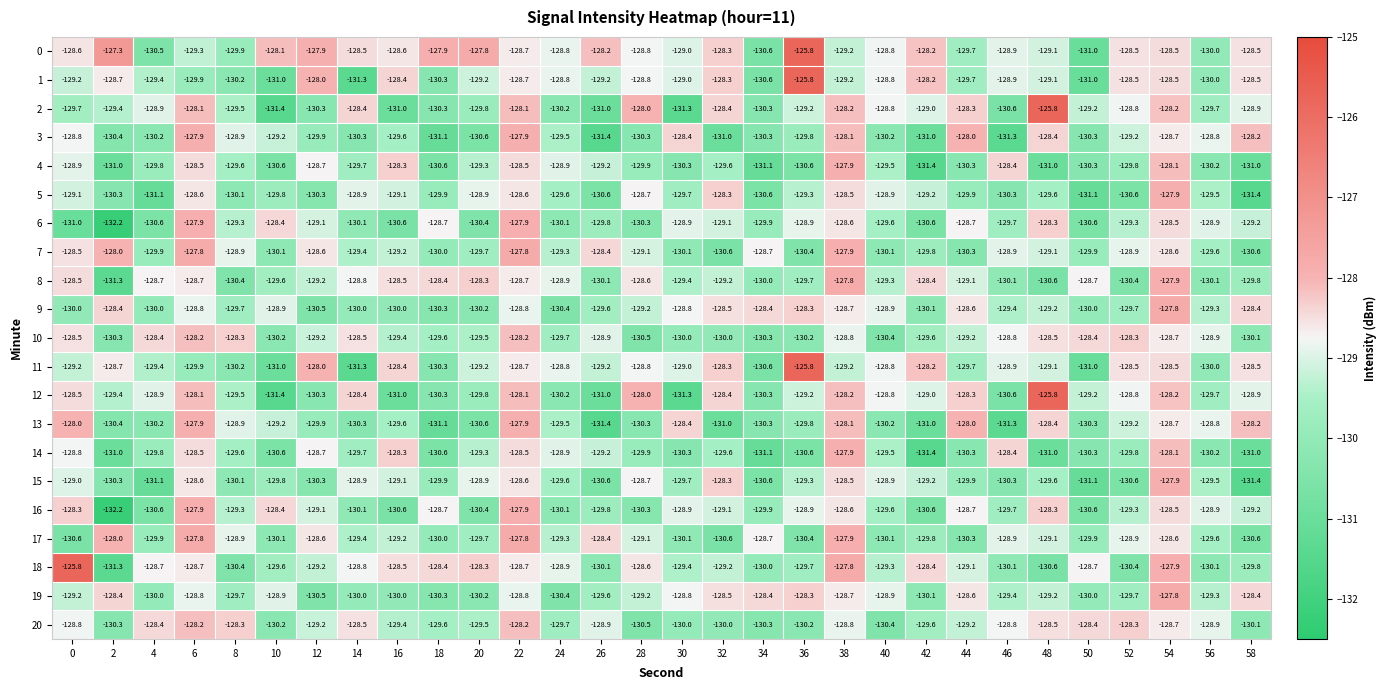

What is the minimum value shown in the chart?

-132.2